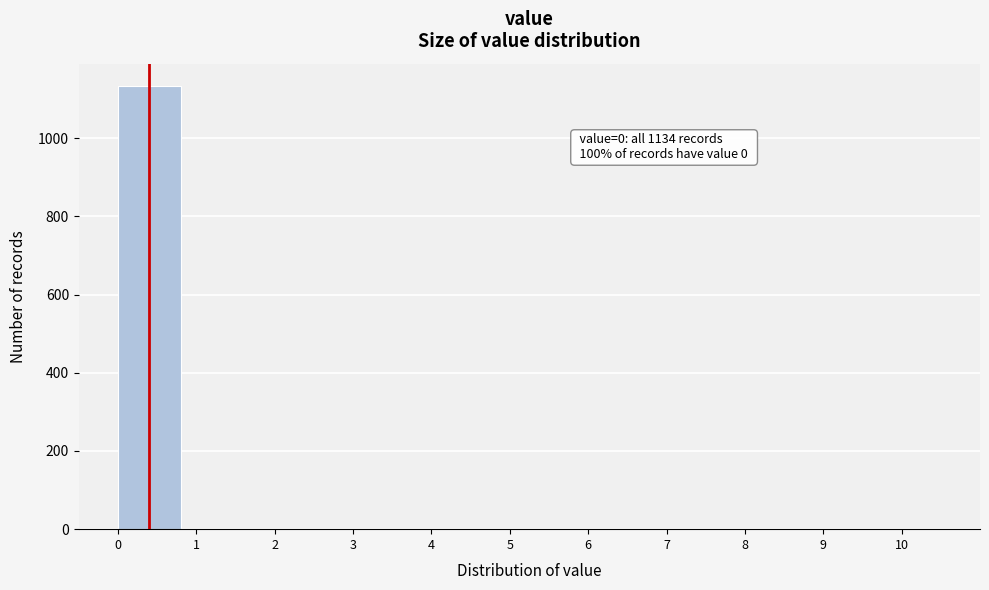

Over which range of the x-axis is the bar tallest?

0 to 1